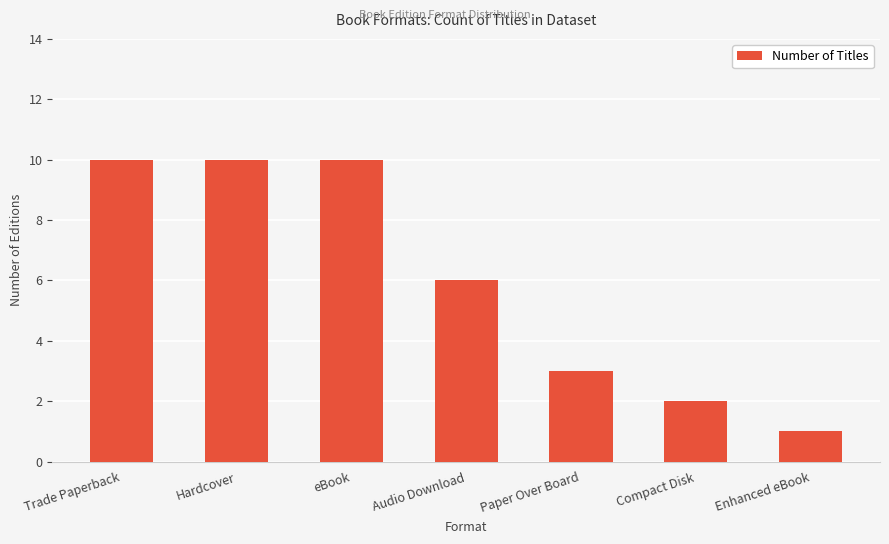

How many bars are there in total?

7